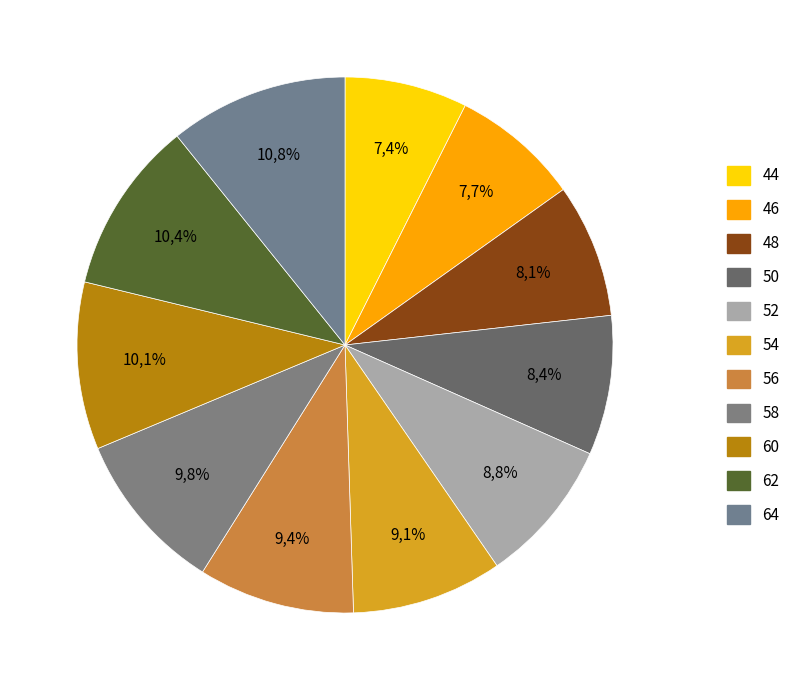

Approximately how many times larger is the value at 64 compared to 46?

1.4